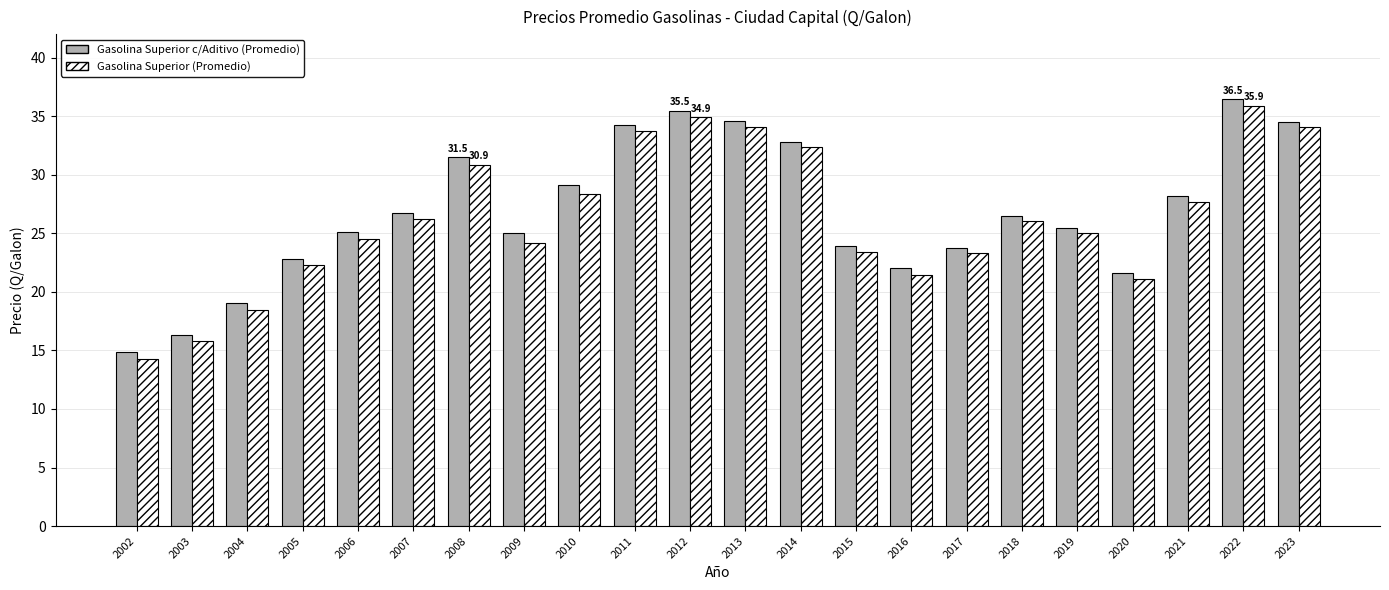

How many data points in Gasolina Superior c/Aditivo (Promedio) are less than 26?

11